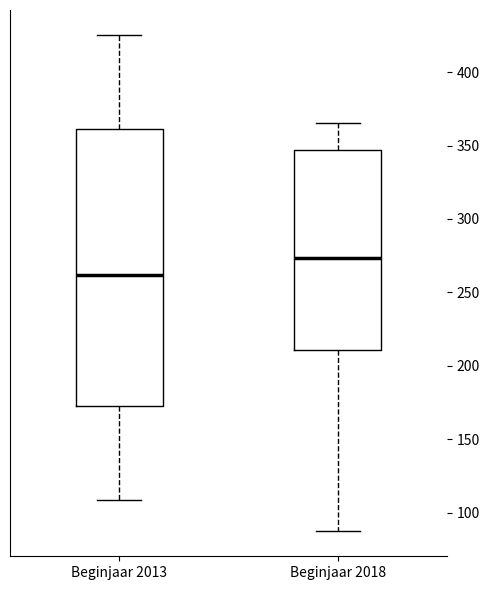

Reading left to right, transcribe this box plot: for each box, give where its median line is, the range the box spans, and where its two whiskers end, as read against the y-axis. The values are not printed on the chart, so give them approximately, as read against the axis.

Beginjaar 2013: median 260, box 175 to 360, whiskers 110 to 425
Beginjaar 2018: median 275, box 210 to 345, whiskers 85 to 365